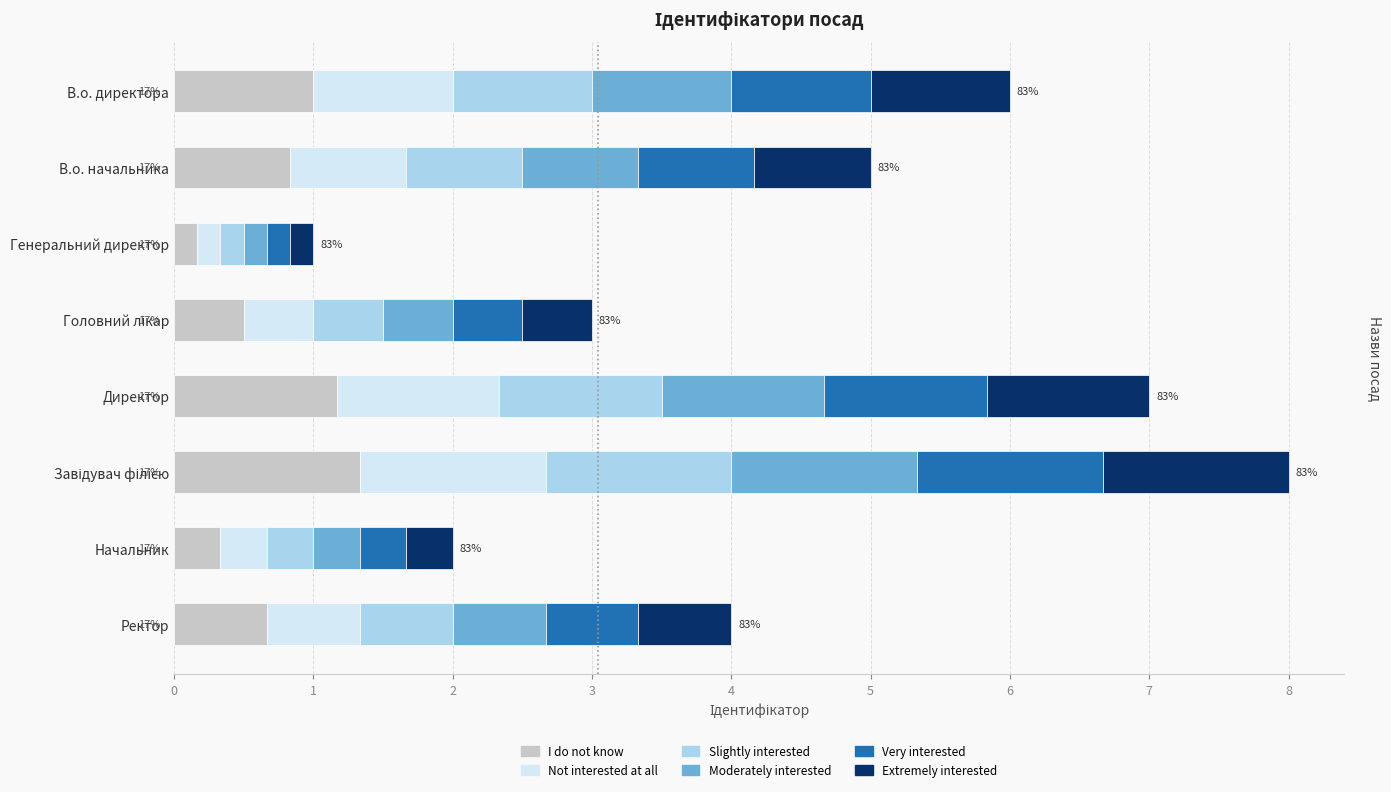

The I do not know series shows 0.2 at Ректор. True or false?

False